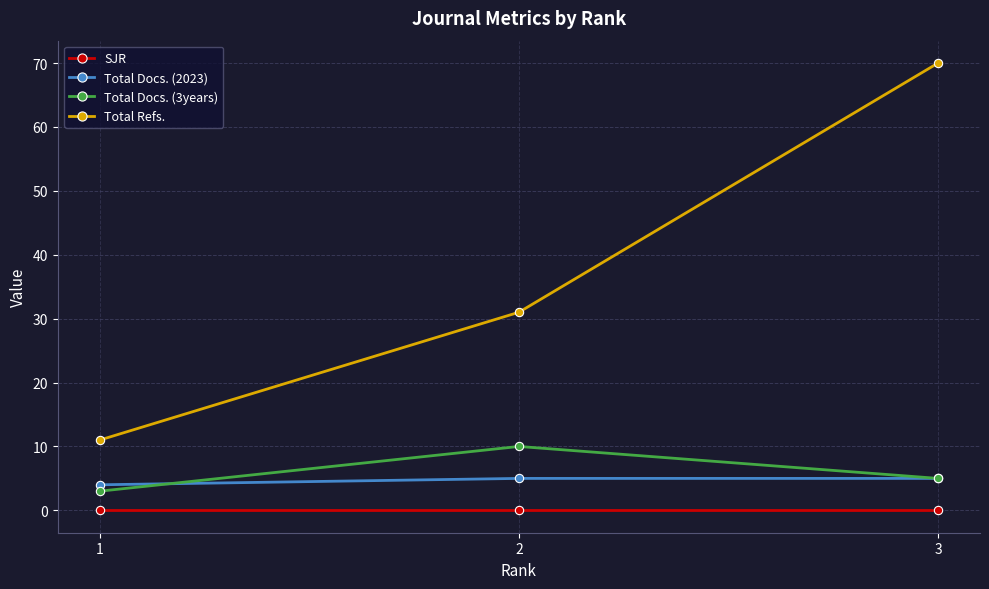

Which series has the largest total across all categories?

Total Refs.